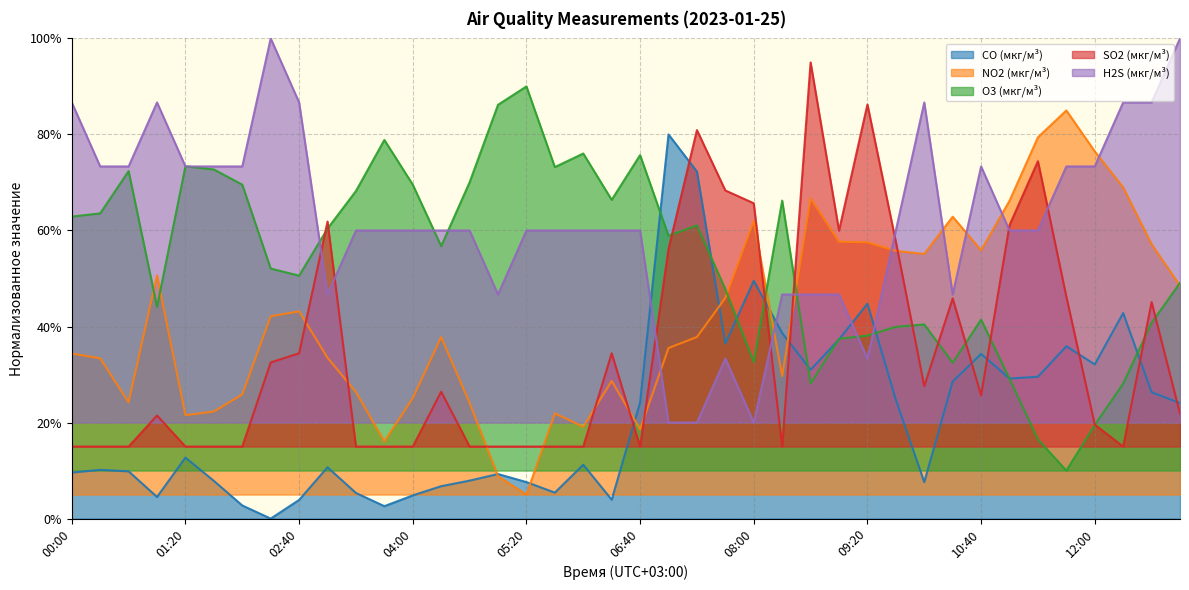

How many data points in O3 (мкг/м³) are above 58?

20